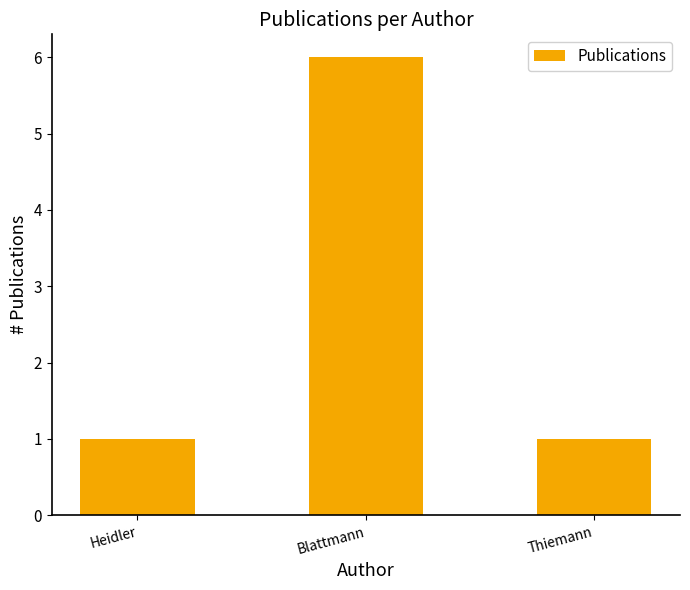

What is the value of the 3rd bar from the left?

1